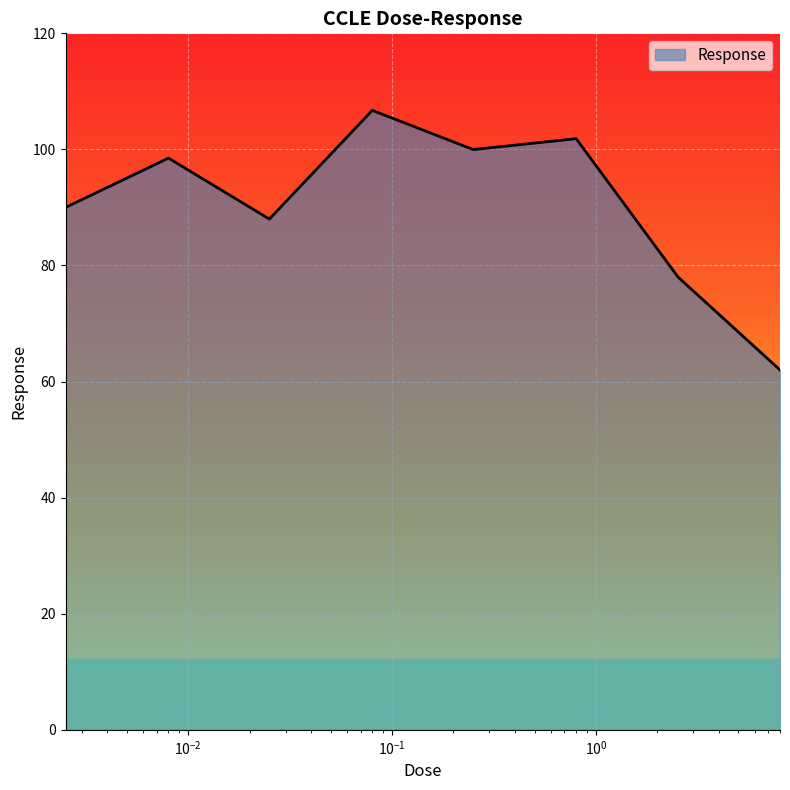

What is the sum of all values?

725.1